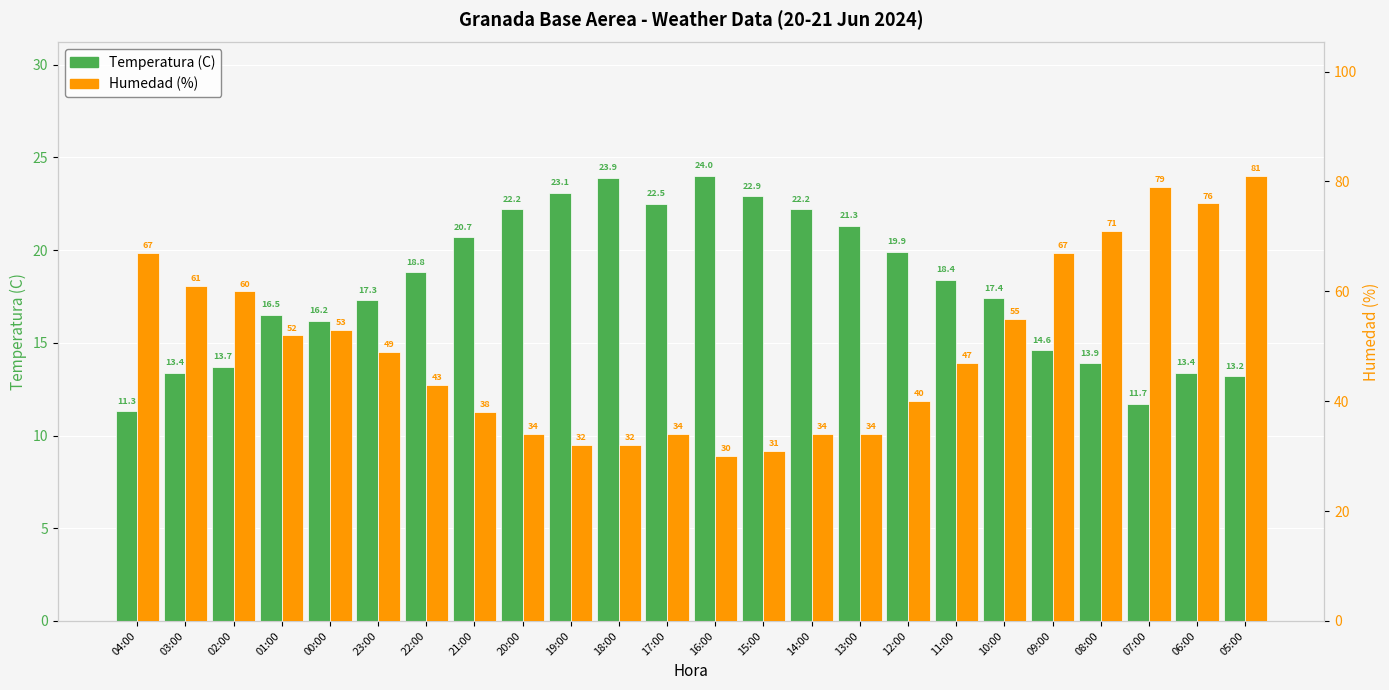

At which label is Humedad (%) closest to 55?

10:00